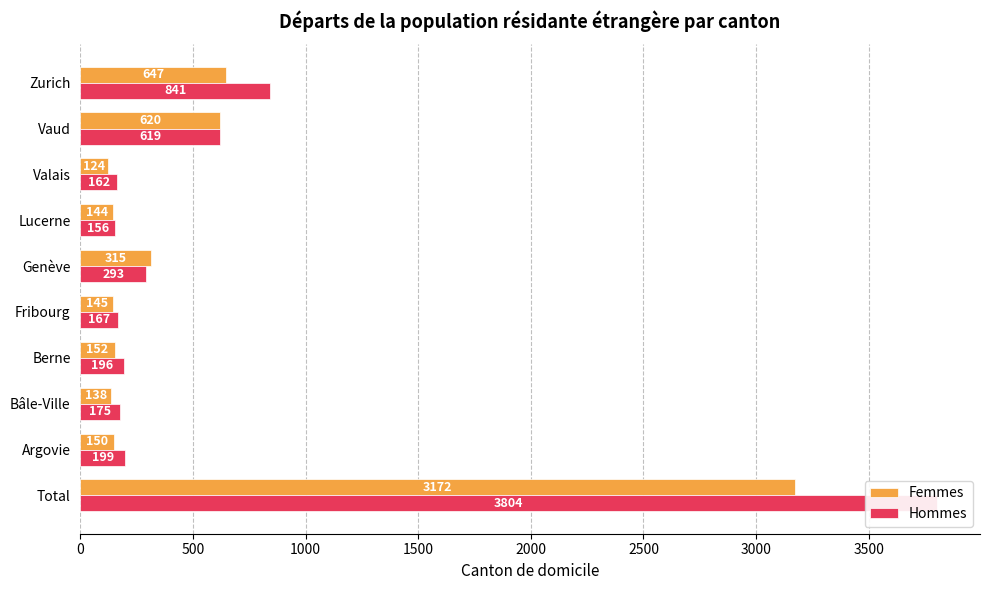

Is the value of Femmes at Fribourg greater than the value of Hommes at Total?

No